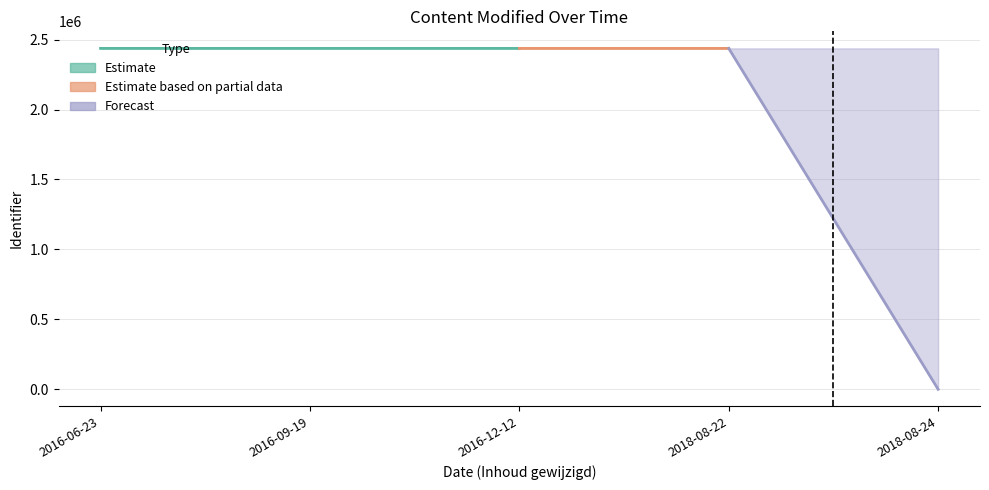

True or false: Identifier has a value of 852146 at 2016-06-23.

False